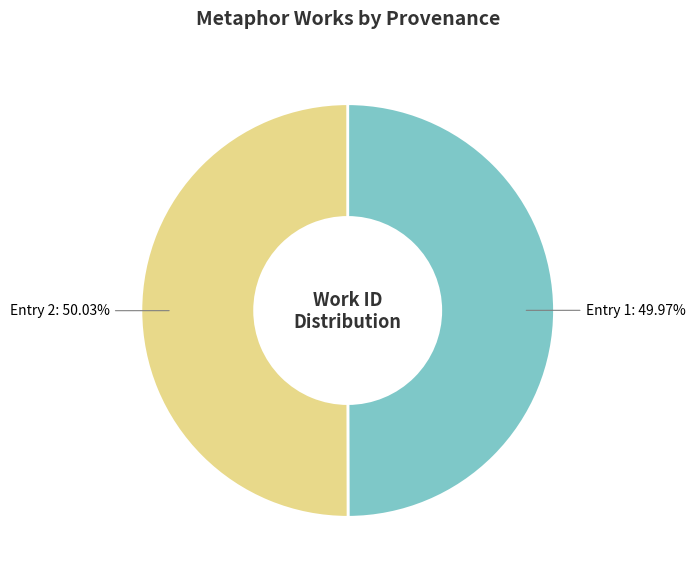

Count the number of slices in the pie.

2